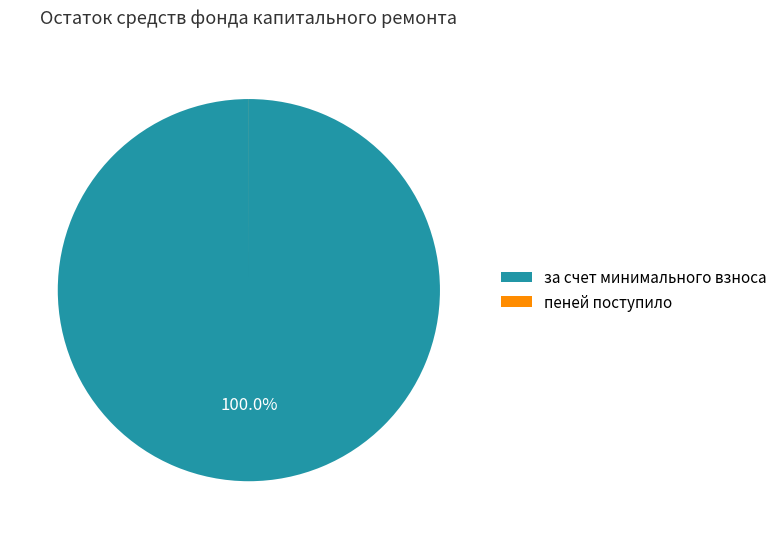

Which slice is the largest?

за счет минимального взноса